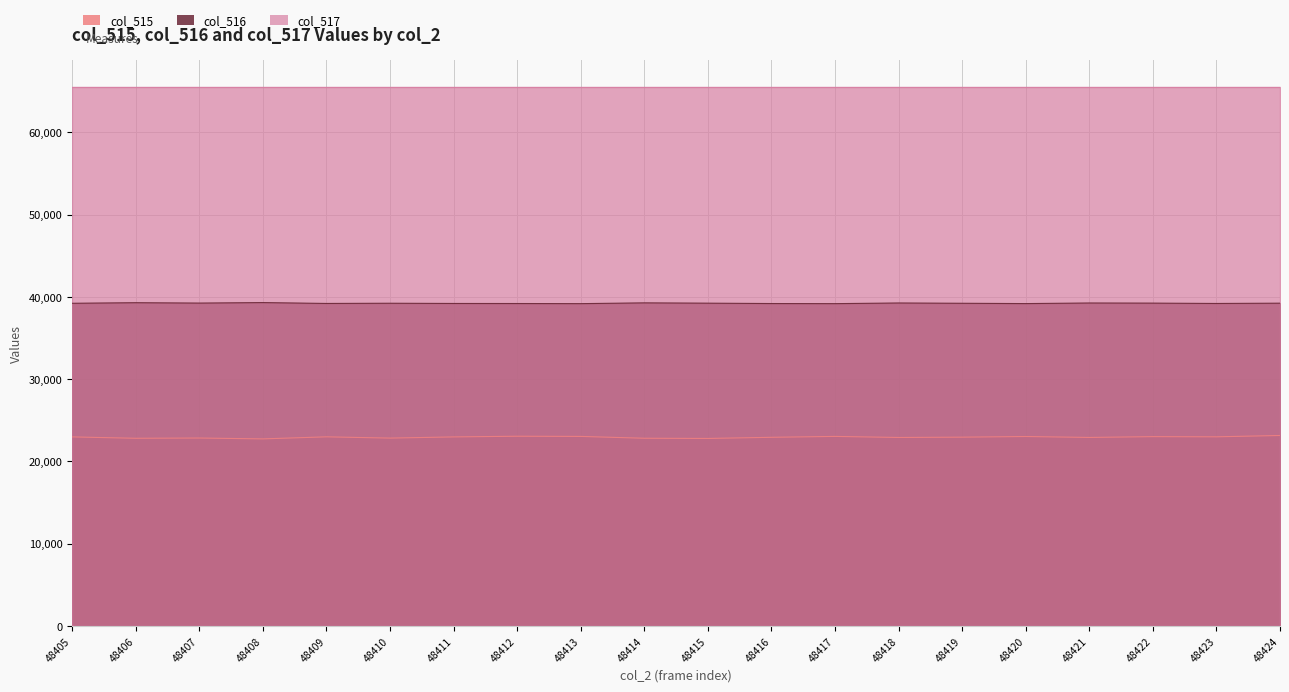

What is the difference between the maximum and minimum values in the col_516 series?

130